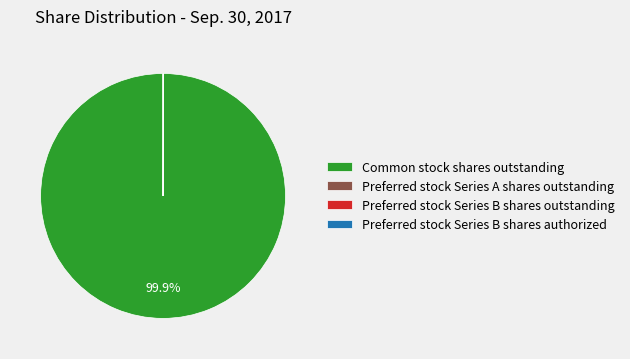

How much of the chart is everything except Common stock shares outstanding?

0.1%